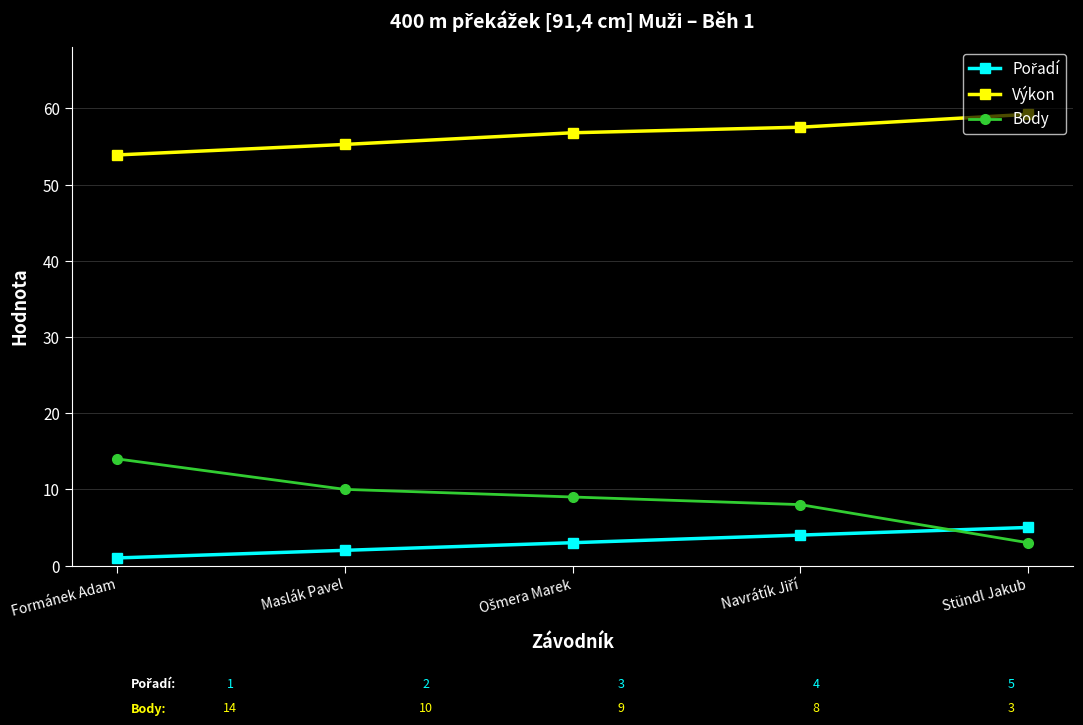

True or false: Výkon has more than 2 interior local peaks.

False